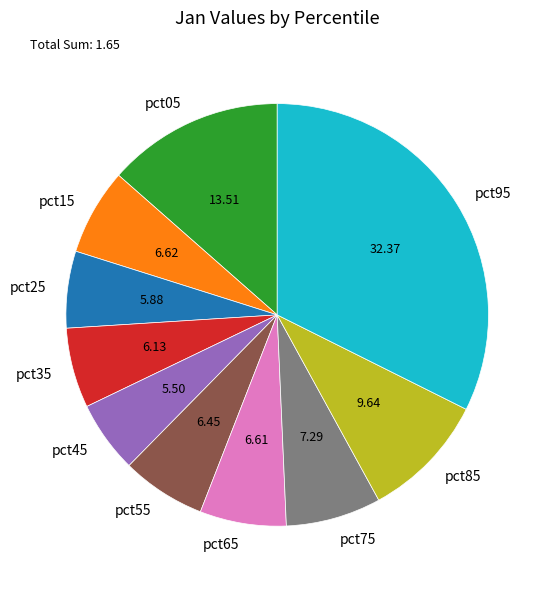

Does any single category account for the majority?

No